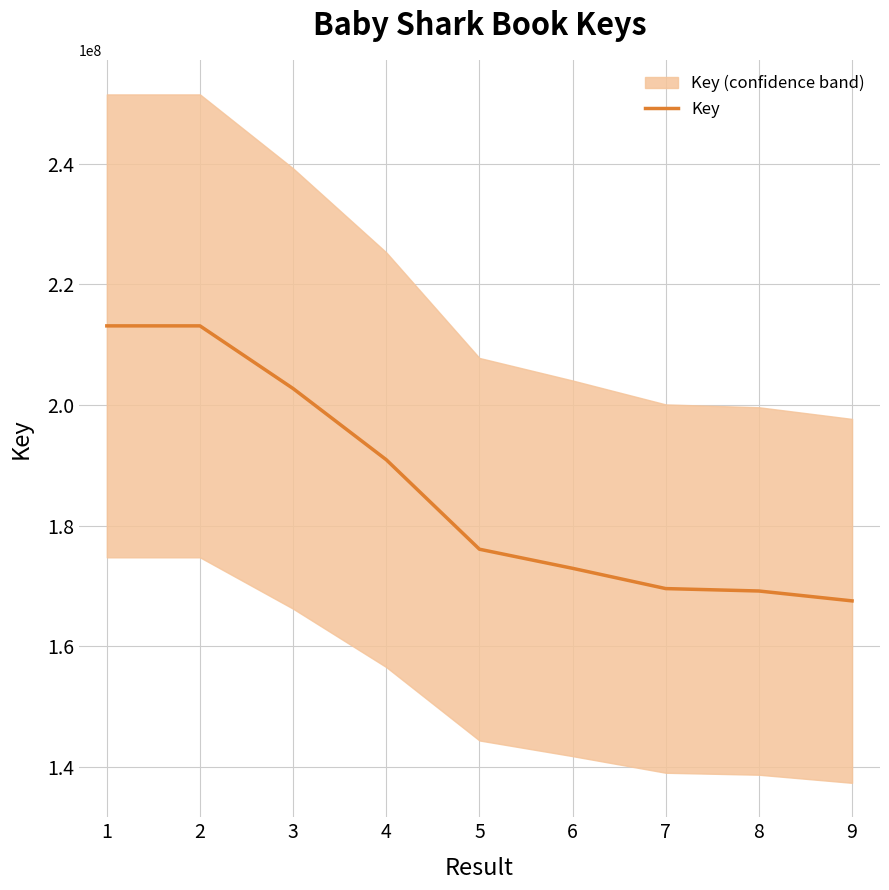

What is the approximate value at 7?

169564349.7